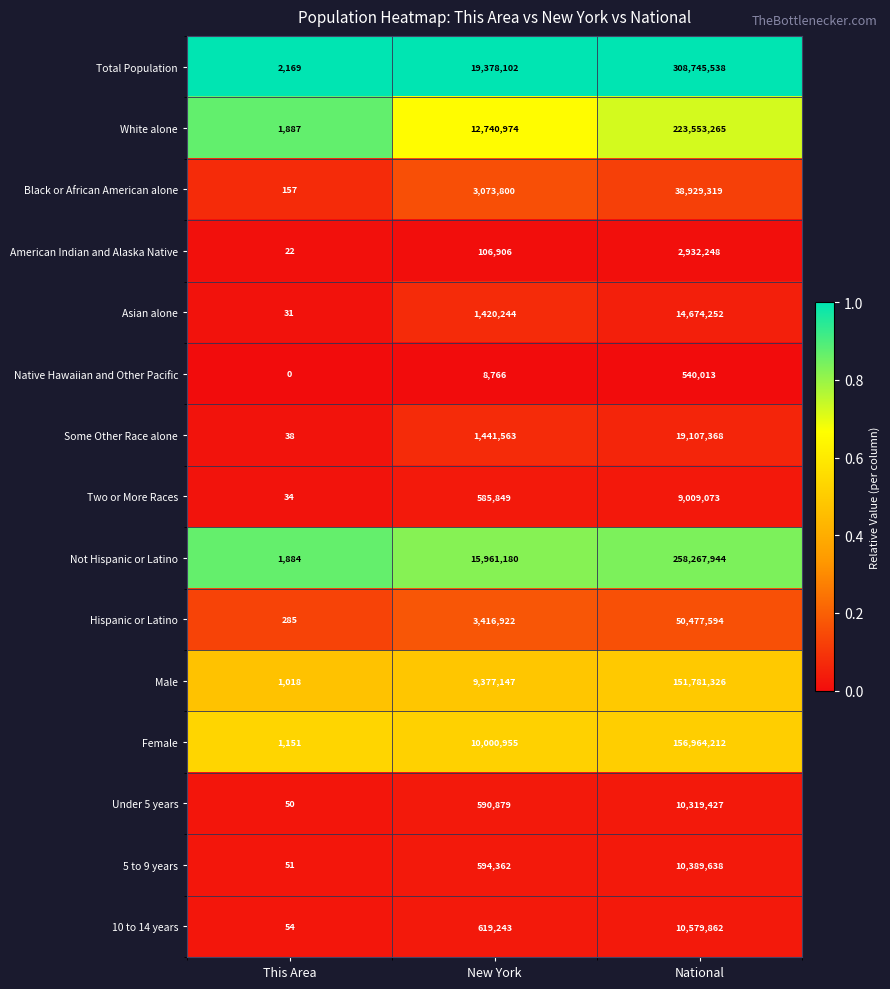

Is it true that Not Hispanic or Latino equals 356336485 at National?

False